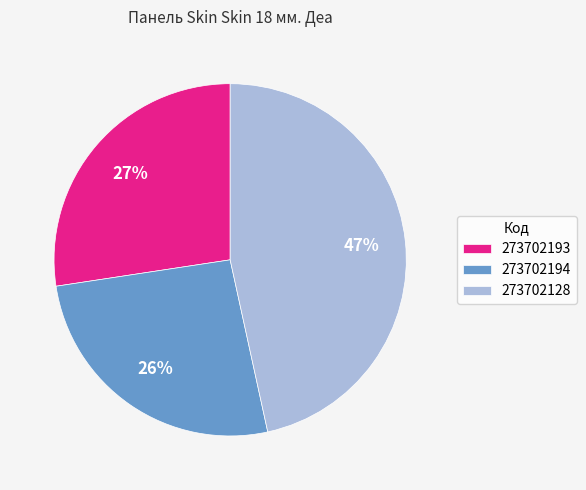

To the nearest percent, what is the difference between the largest and smallest slice percentages?

21%